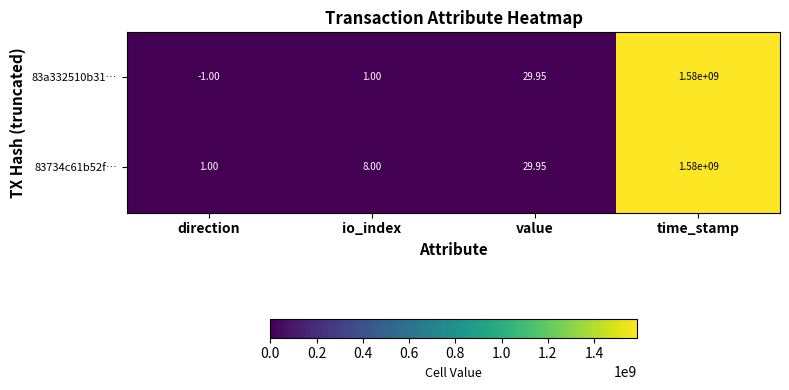

Where is 83a332510b31… nearest to the value 789999999?

value